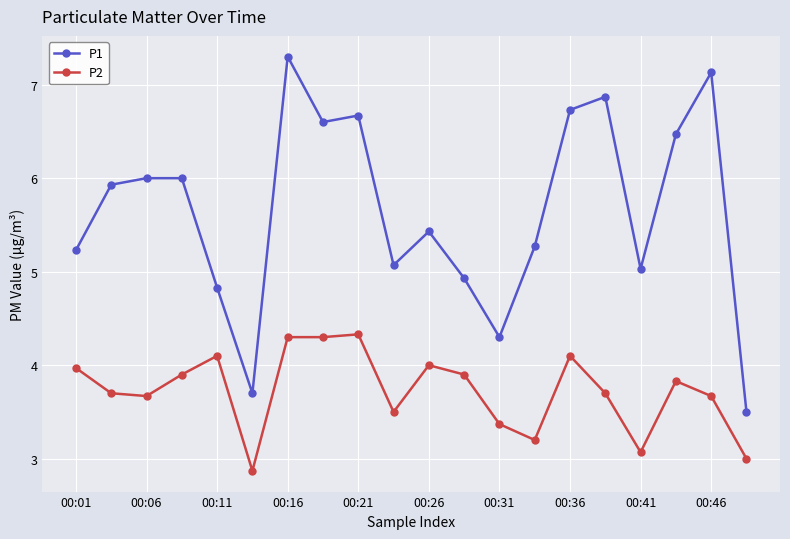

True or false: P2 and P1 intersect in this chart.

False